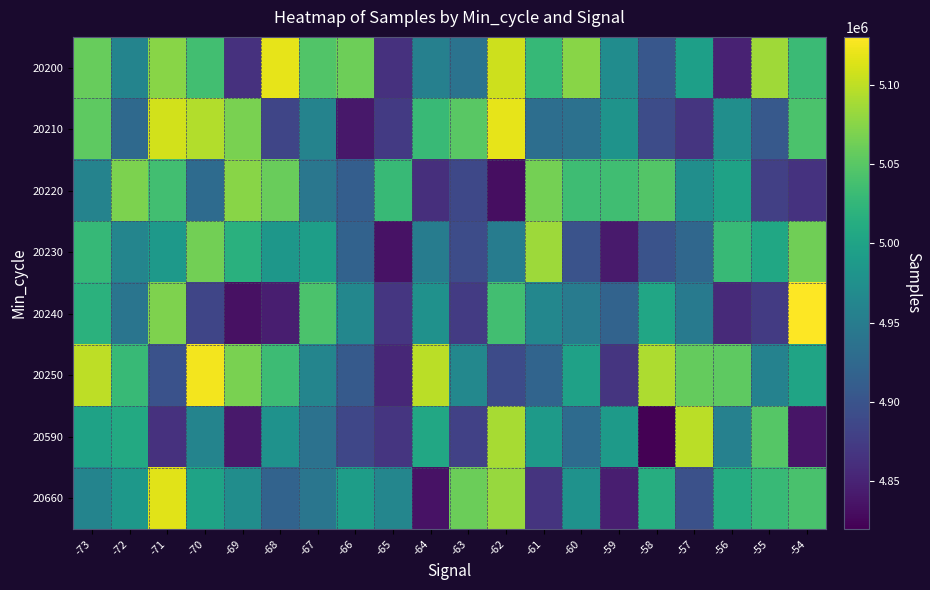

Between -67 and -62, which is larger?

-62